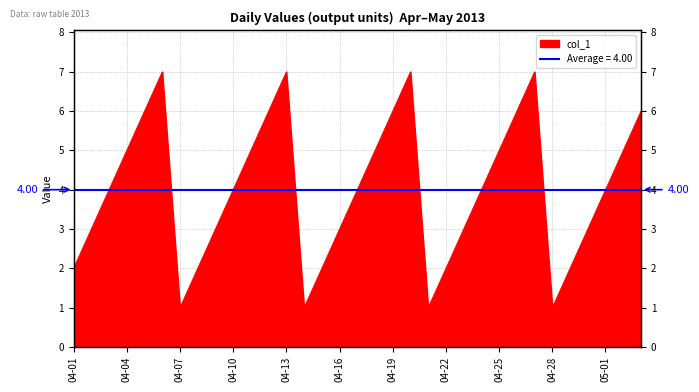

Which has a higher value, 2013-05-03 or 2013-04-19?

2013-05-03